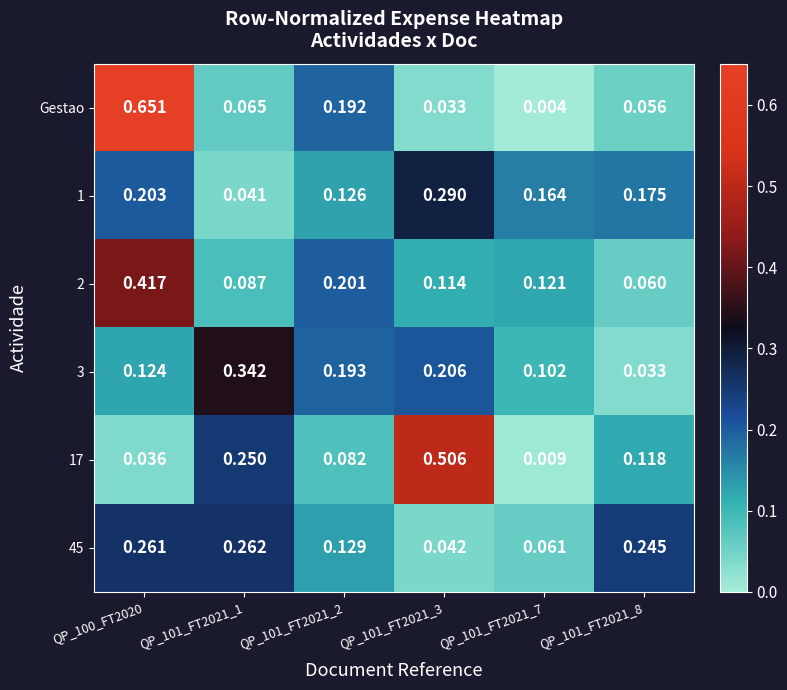

Which series has the largest range (max minus min)?

Gestao